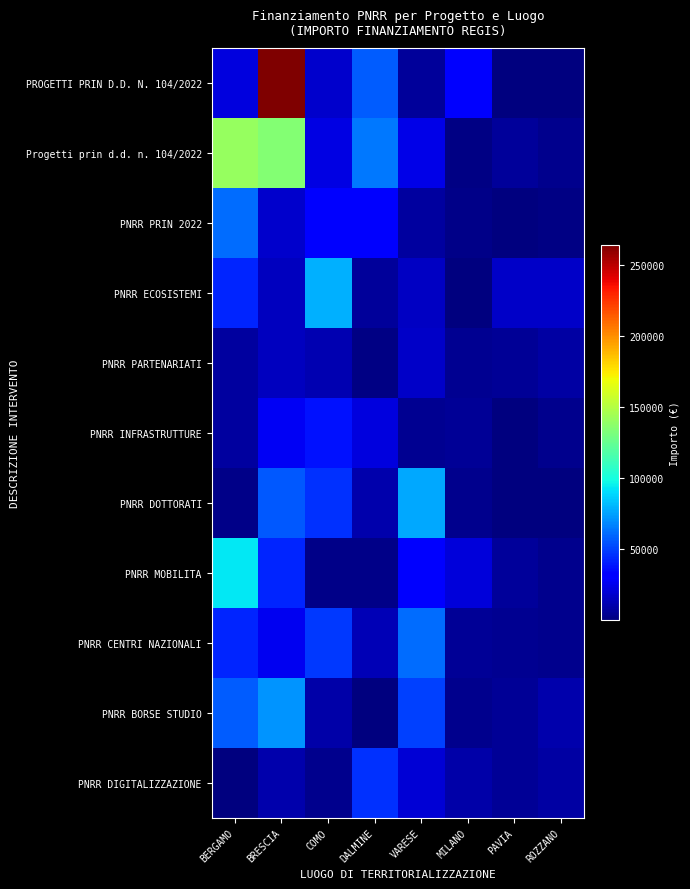

Reading right to left, list all the values displayed in this chart.

PROGETTI PRIN D.D. N. 104/2022: ROZZANO=666.4	PAVIA=610.1	MILANO=30987.3	VARESE=6615.8	DALMINE=57149.9	COMO=17833.7	BRESCIA=264365.2	BERGAMO=21925.0
Progetti prin d.d. n. 104/2022: ROZZANO=3845.0	PAVIA=6508.6	MILANO=1126.2	VARESE=23998.3	DALMINE=64778.5	COMO=23550.7	BRESCIA=134797.2	BERGAMO=140637.8
PNRR PRIN 2022: ROZZANO=1066.7	PAVIA=311.2	MILANO=2651.3	VARESE=8252.7	DALMINE=31755.4	COMO=31430.1	BRESCIA=18010.5	BERGAMO=61520.5
PNRR ECOSISTEMI: ROZZANO=17224.8	PAVIA=17408.0	MILANO=562.5	VARESE=16218.5	DALMINE=6981.9	COMO=79380.3	BRESCIA=15142.5	BERGAMO=42654.2
PNRR PARTENARIATI: ROZZANO=8456.8	PAVIA=5942.3	MILANO=4783.2	VARESE=17480.3	DALMINE=1975.2	COMO=11496.5	BRESCIA=15288.3	BERGAMO=7925.2
PNRR INFRASTRUTTURE: ROZZANO=3480.6	PAVIA=889.8	MILANO=5981.6	VARESE=4515.5	DALMINE=22154.2	COMO=37267.4	BRESCIA=27372.0	BERGAMO=7923.8
PNRR DOTTORATI: ROZZANO=568.8	PAVIA=22.2	MILANO=3847.7	VARESE=77165.5	DALMINE=11148.5	COMO=46324.5	BRESCIA=56134.0	BERGAMO=2795.8
PNRR MOBILITA: ROZZANO=3226.5	PAVIA=6787.4	MILANO=21447.4	VARESE=32967.7	DALMINE=2501.3	COMO=2455.0	BRESCIA=42673.3	BERGAMO=93968.0
PNRR CENTRI NAZIONALI: ROZZANO=3406.9	PAVIA=4928.6	MILANO=5362.9	VARESE=61972.1	DALMINE=13136.8	COMO=48277.0	BRESCIA=25973.8	BERGAMO=42941.0
PNRR BORSE STUDIO: ROZZANO=11328.9	PAVIA=5244.2	MILANO=4008.6	VARESE=49756.1	DALMINE=672.5	COMO=9650.0	BRESCIA=71409.6	BERGAMO=57526.0
PNRR DIGITALIZZAZIONE: ROZZANO=8791.0	PAVIA=5925.2	MILANO=9509.8	VARESE=20127.6	DALMINE=46132.6	COMO=3471.8	BRESCIA=11336.1	BERGAMO=971.8